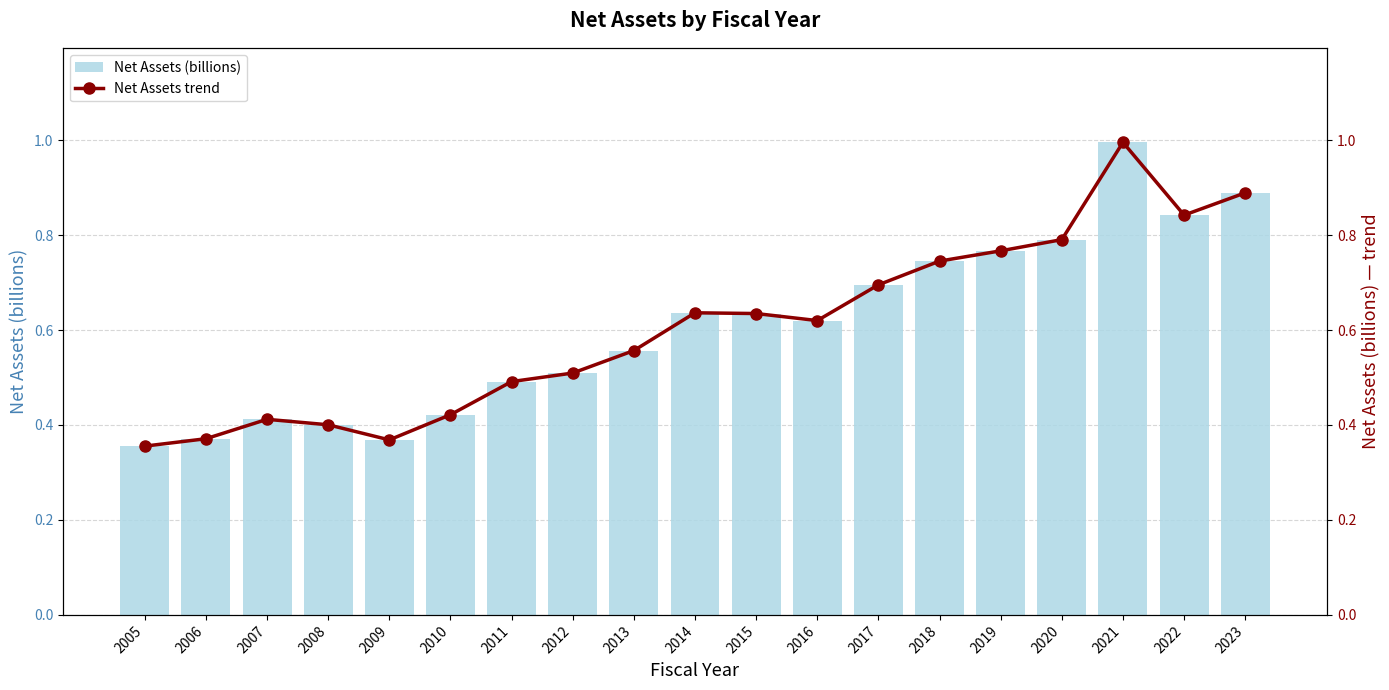

What is the lowest value of the Net Assets trend series?

0.4